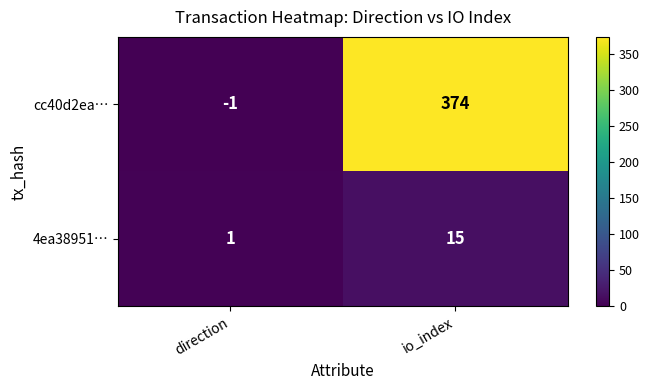

Between direction and io_index, which series saw the biggest shift?

cc40d2ea…